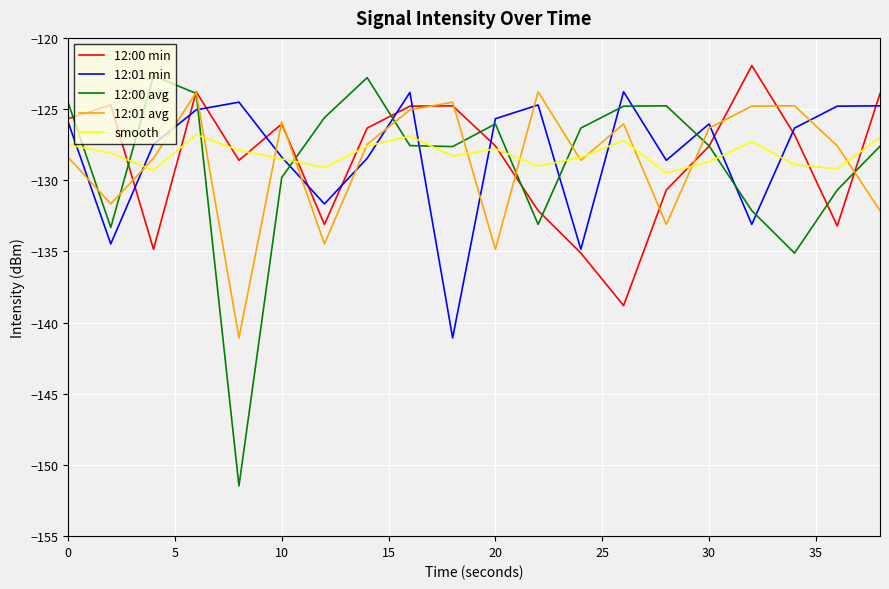

What is the lowest value of the smooth series?

-129.5